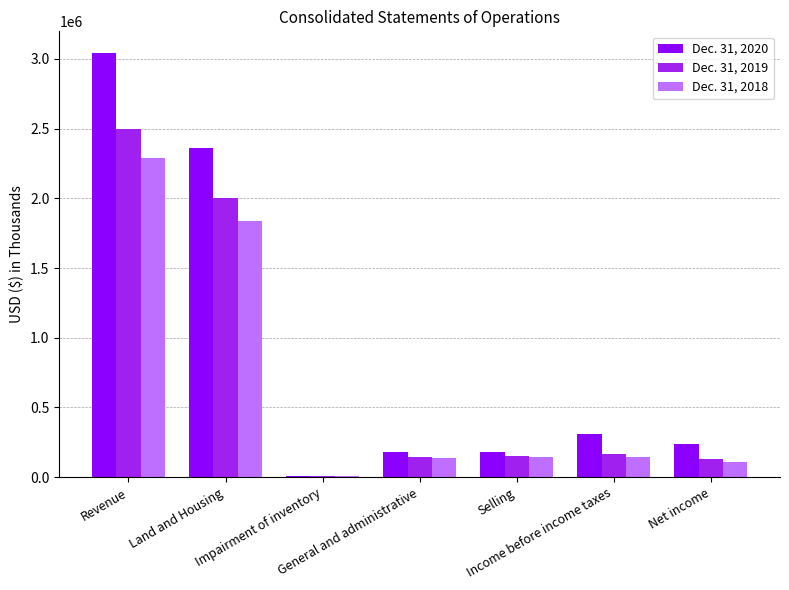

What is the sum of the Dec. 31, 2019 values at General and administrative and Income before income taxes?

313979